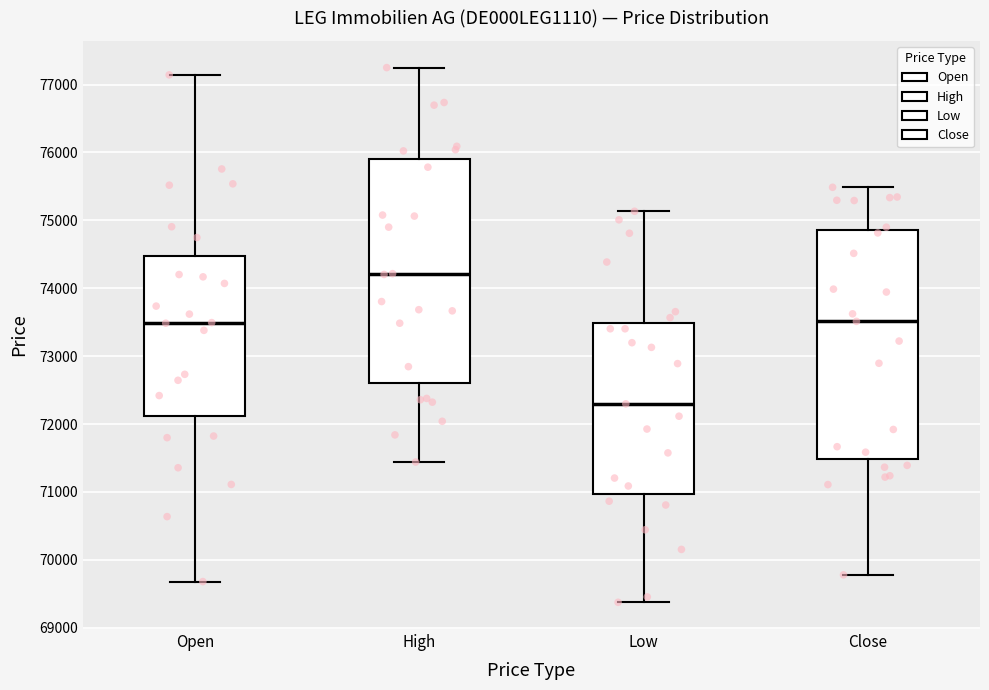

Reading left to right, read every box against the y-axis: the position of its median line, the range the box covers, and the ends of its whiskers. The values are not printed on the chart, so give them approximately, as read against the axis.

Open: median 73500, box 72100 to 74500, whiskers 69700 to 77100
High: median 74200, box 72600 to 75900, whiskers 71400 to 77300
Low: median 72300, box 71000 to 73500, whiskers 69400 to 75100
Close: median 73500, box 71500 to 74900, whiskers 69800 to 75500